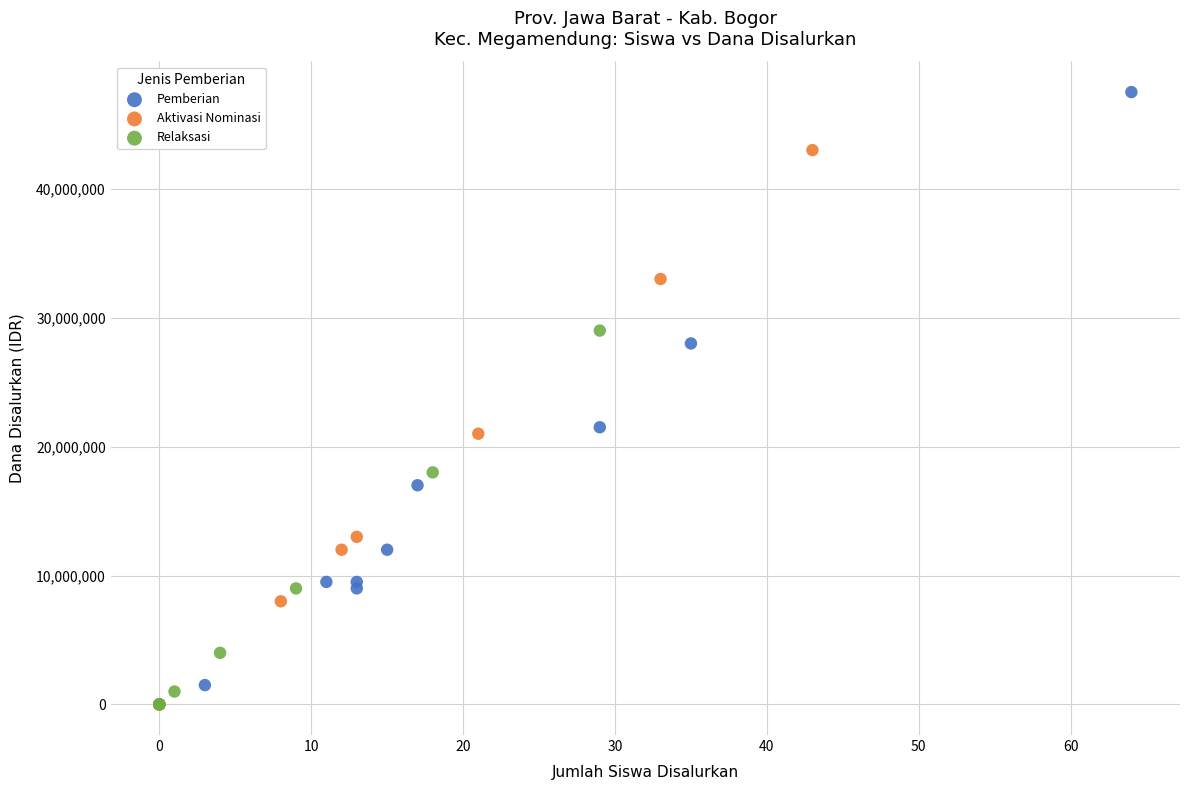

Which series has the largest Y range (max minus min)?

Pemberian